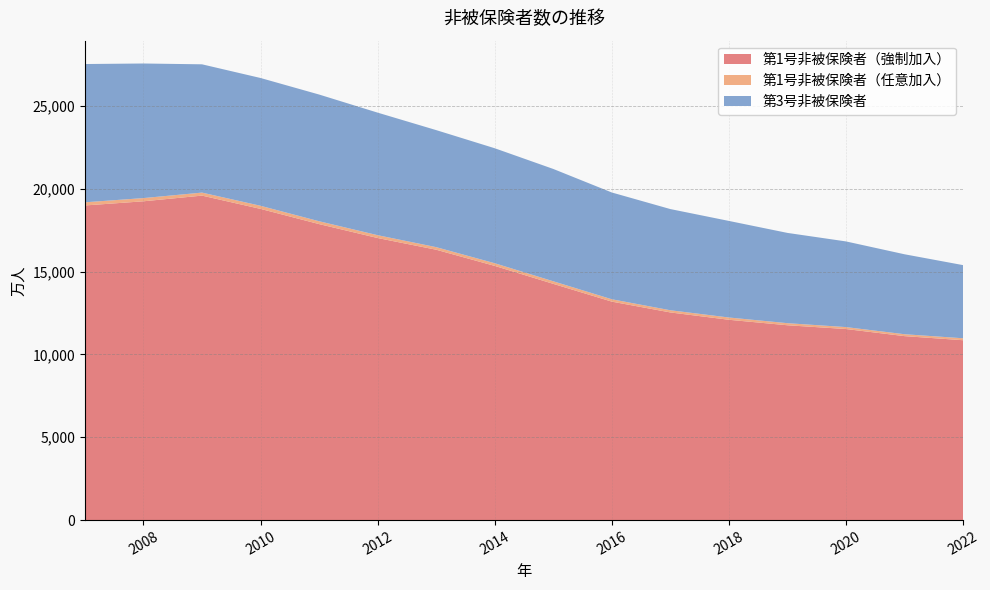

Reading left to right, list all the values displayed in this chart.

第1号非被保険者（強制加入）: 2007=18994	2008=19246	2009=19589	2010=18787	2011=17870	2012=17029	2013=16322	2014=15346	2015=14262	2016=13189	2017=12536	2018=12093	2019=11762	2020=11535	2021=11106	2022=10859
第1号非被保険者（任意加入）: 2007=191	2008=194	2009=182	2010=188	2011=172	2012=171	2013=157	2014=161	2015=156	2016=143	2017=132	2018=138	2019=126	2020=117	2021=115	2022=118
第3号非被保険者: 2007=8348	2008=8125	2009=7745	2010=7715	2011=7650	2012=7399	2013=7065	2014=6942	2015=6781	2016=6446	2017=6109	2018=5830	2019=5450	2020=5172	2021=4827	2022=4416